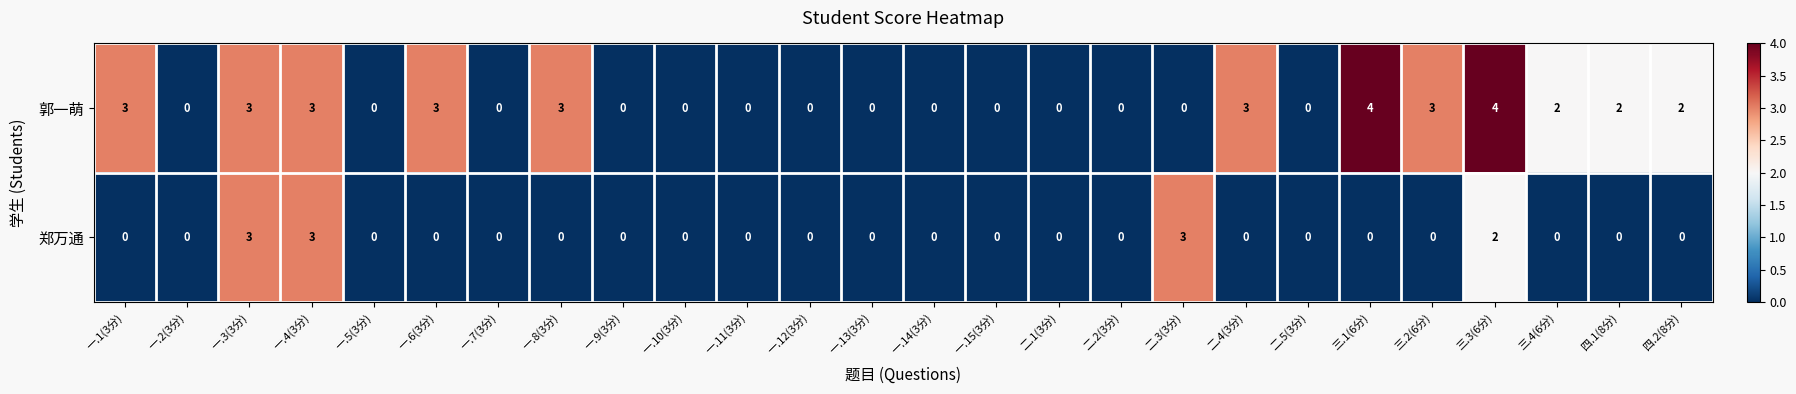

Rank the series by their average value, from lowest to highest.

郑万通, 郭一萌